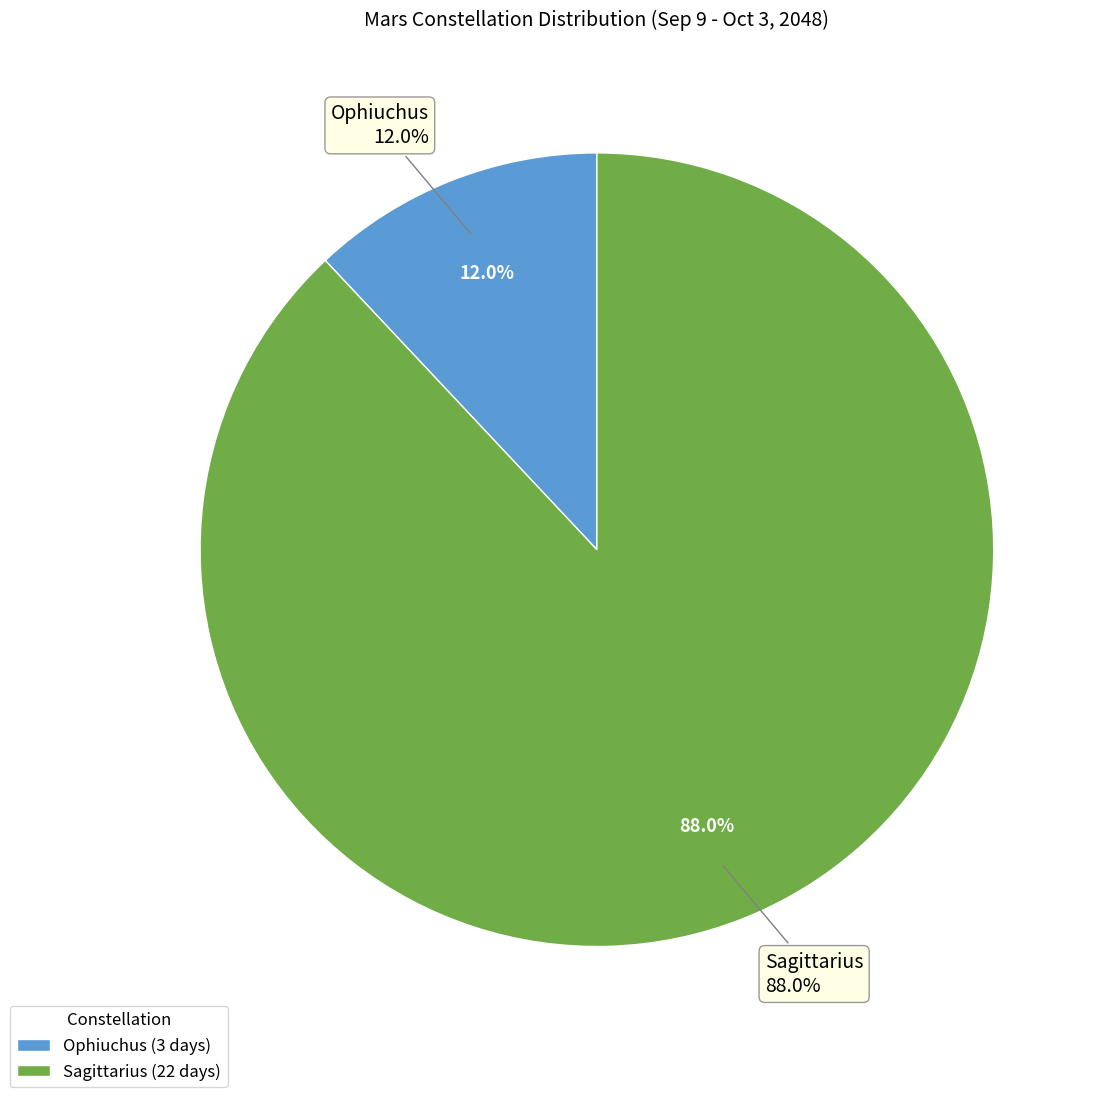

Which has a higher value, Ophiuchus or Sagittarius?

Sagittarius